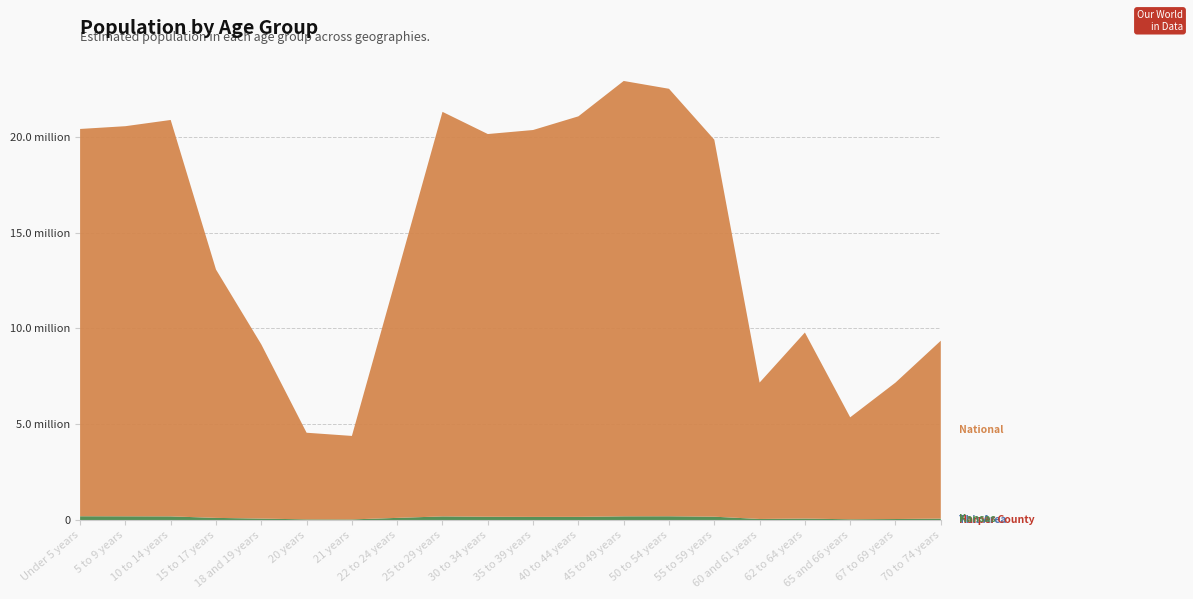

Reading left to right, transcribe all the data shown in this chart.

This Area: Under 5 years=11	5 to 9 years=17	10 to 14 years=18	15 to 17 years=3	18 and 19 years=0	20 years=2	21 years=3	22 to 24 years=6	25 to 29 years=5	30 to 34 years=17	35 to 39 years=9	40 to 44 years=15	45 to 49 years=14	50 to 54 years=19	55 to 59 years=17	60 and 61 years=3	62 to 64 years=11	65 and 66 years=6	67 to 69 years=9	70 to 74 years=15
Harper County: Under 5 years=406	5 to 9 years=365	10 to 14 years=395	15 to 17 years=262	18 and 19 years=112	20 years=55	21 years=58	22 to 24 years=157	25 to 29 years=310	30 to 34 years=314	35 to 39 years=299	40 to 44 years=335	45 to 49 years=359	50 to 54 years=445	55 to 59 years=465	60 and 61 years=166	62 to 64 years=224	65 and 66 years=138	67 to 69 years=187	70 to 74 years=316
Kansas: Under 5 years=205492	5 to 9 years=202447	10 to 14 years=198884	15 to 17 years=120116	18 and 19 years=83705	20 years=42758	21 years=40931	22 to 24 years=120765	25 to 29 years=197783	30 to 34 years=179937	35 to 39 years=172388	40 to 44 years=174285	45 to 49 years=201830	50 to 54 years=204434	55 to 59 years=182512	60 and 61 years=63661	62 to 64 years=85074	65 and 66 years=46574	67 to 69 years=61181	70 to 74 years=82634
National: Under 5 years=20201362	5 to 9 years=20348657	10 to 14 years=20677194	15 to 17 years=12954254	18 and 19 years=9086089	20 years=4519129	21 years=4354294	22 to 24 years=12712576	25 to 29 years=21101849	30 to 34 years=19962099	35 to 39 years=20179642	40 to 44 years=20890964	45 to 49 years=22708591	50 to 54 years=22298125	55 to 59 years=19664805	60 and 61 years=7113727	62 to 64 years=9704197	65 and 66 years=5319902	67 to 69 years=7115361	70 to 74 years=9278166